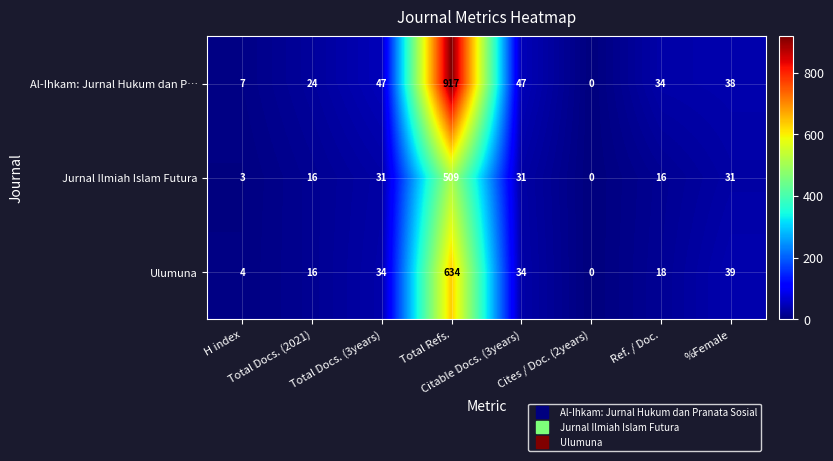

List the series in order of their peak value, highest first.

Al-Ihkam: Jurnal Hukum dan P…, Ulumuna, Jurnal Ilmiah Islam Futura